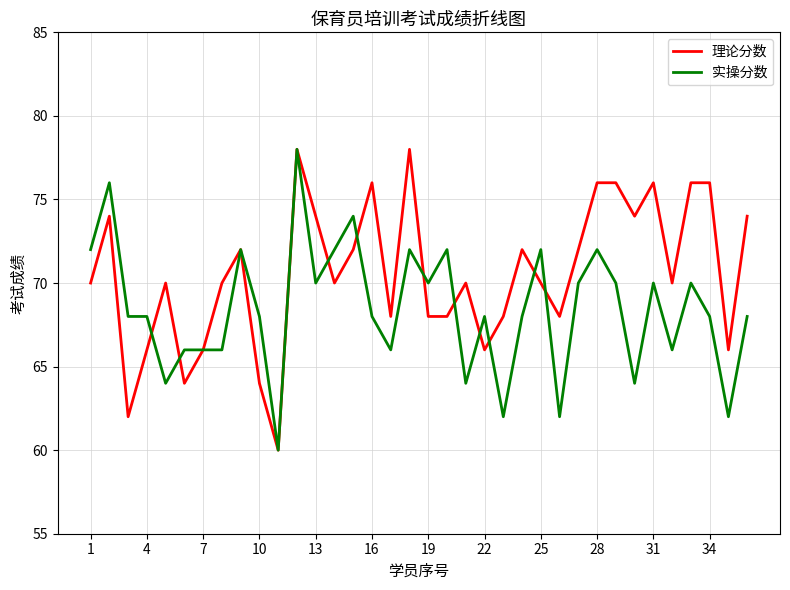

Which series has the largest total across all categories?

理论分数